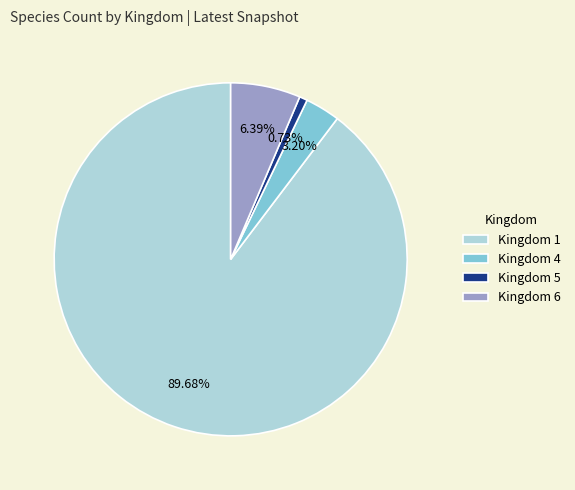

Is there a majority slice in this chart?

Yes